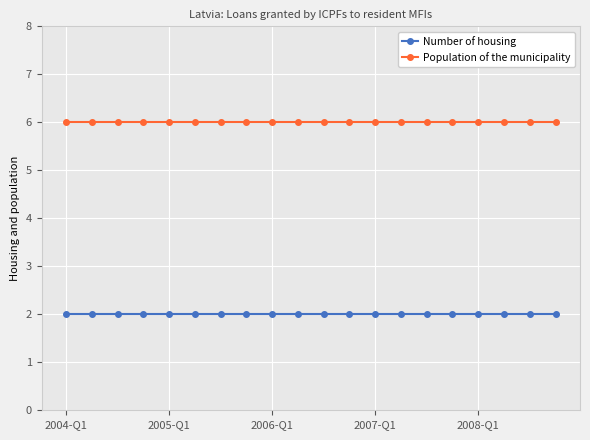

What is the average value of the Population of the municipality series?

6